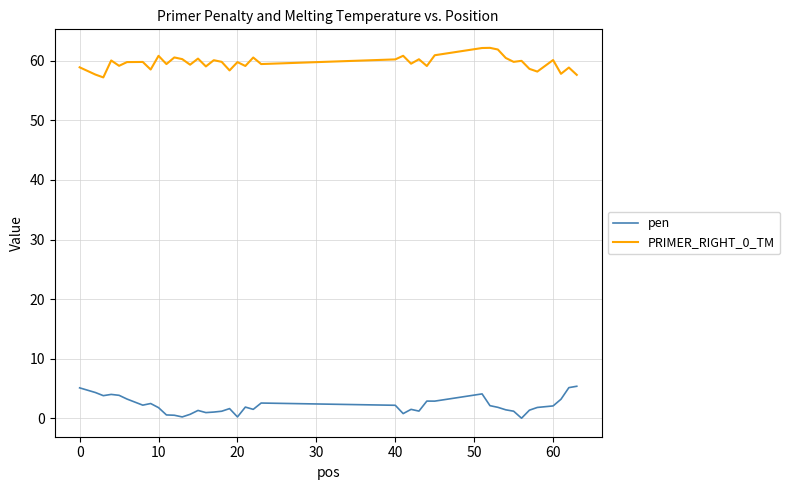

True or false: PRIMER_RIGHT_0_TM and pen cross at least once.

False